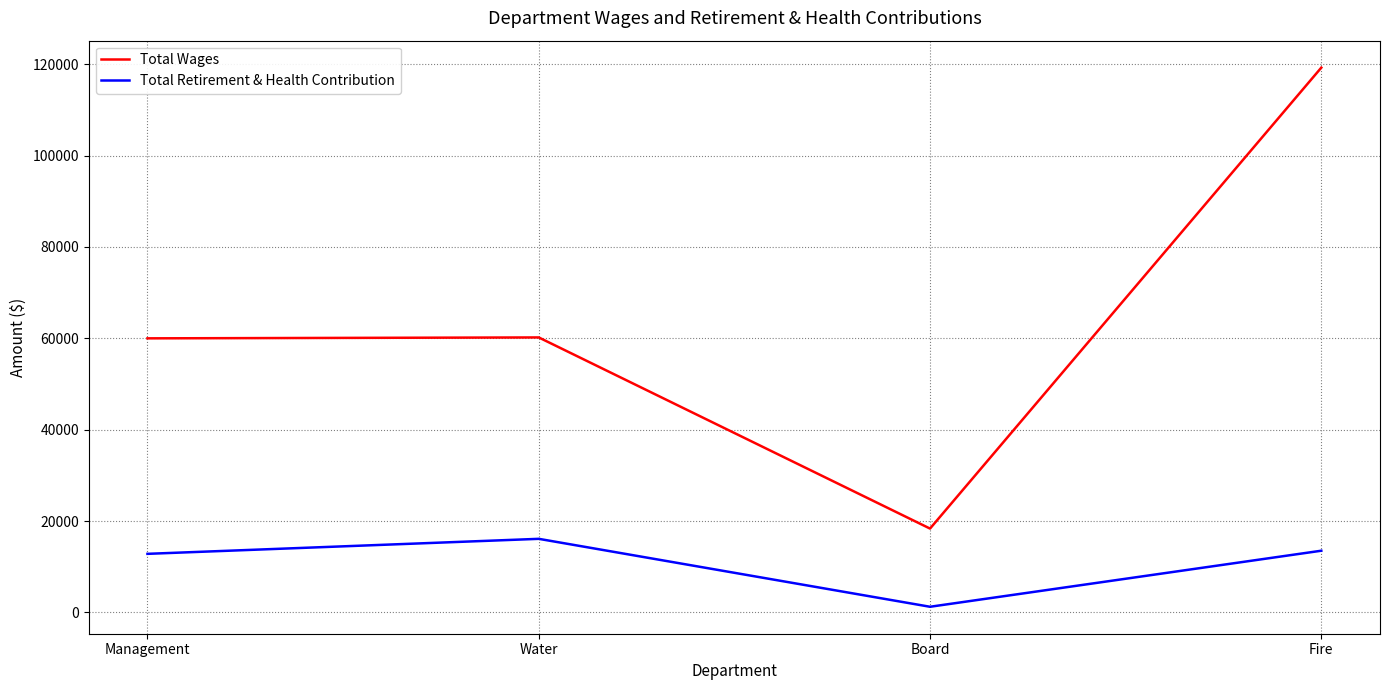

At which category is the sum across all series the highest?

Fire